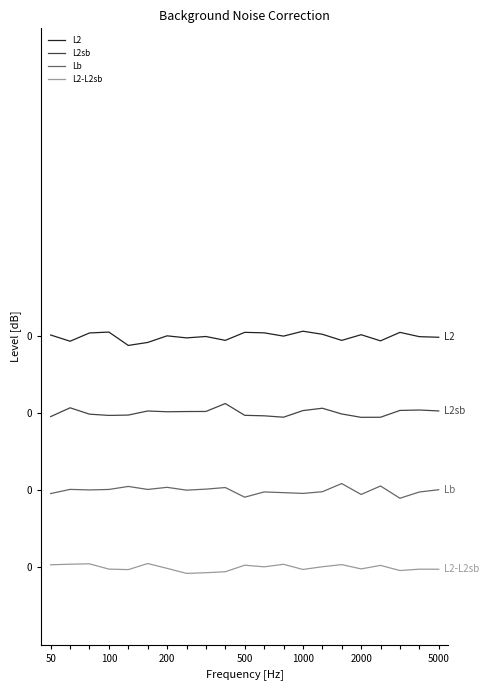

True or false: L2-L2sb and L2sb cross at least once.

False